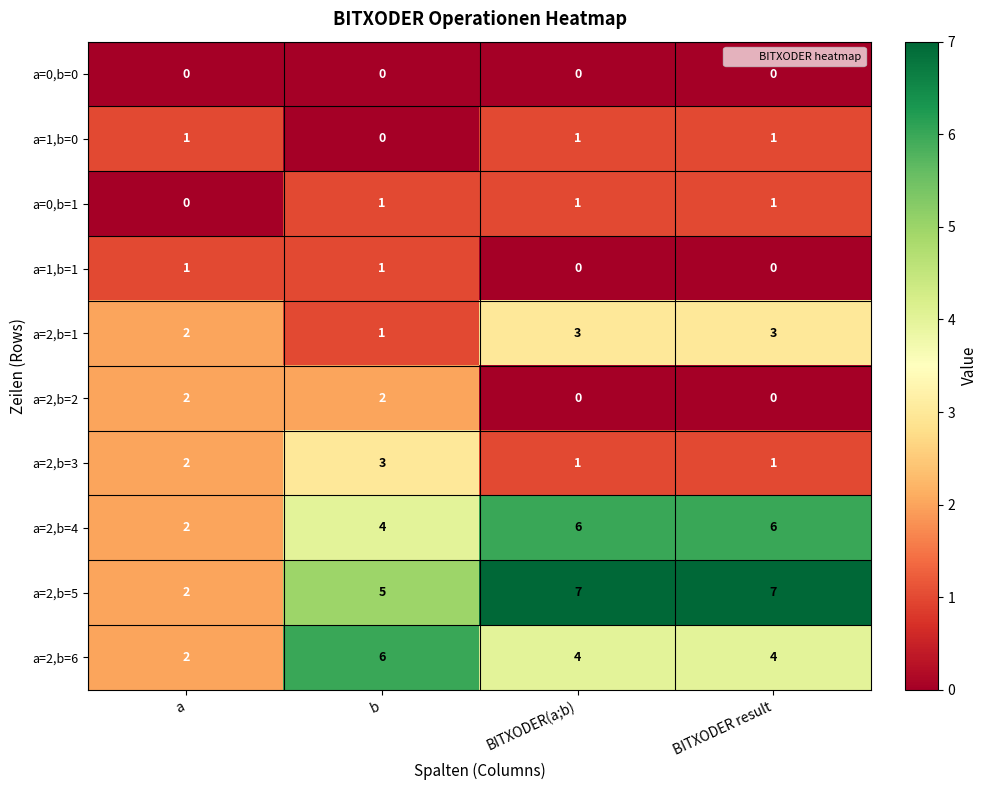

Which series has the largest total across all categories?

a=2,b=5